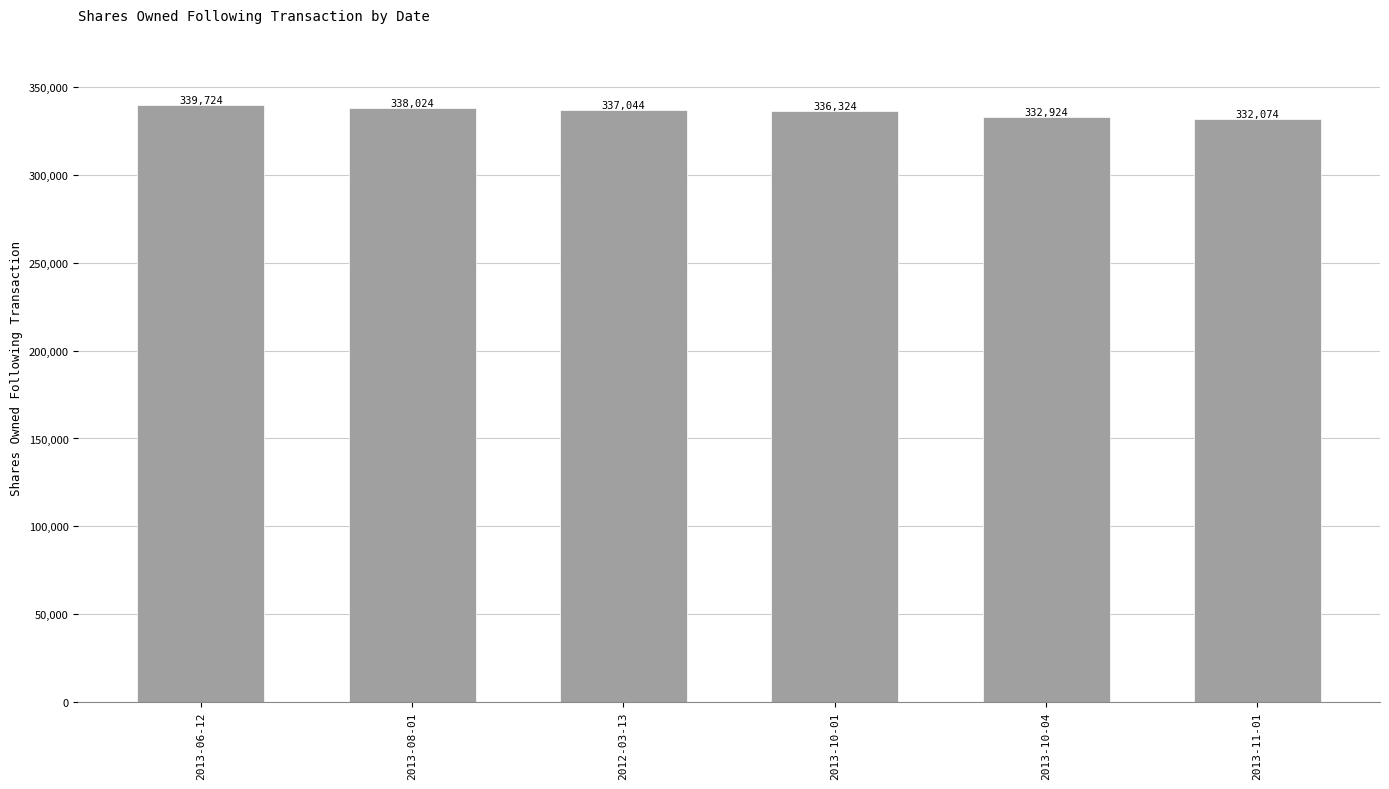

Reading right to left, what are all the values shown in this chart?

332074	332924	336324	337044	338024	339724